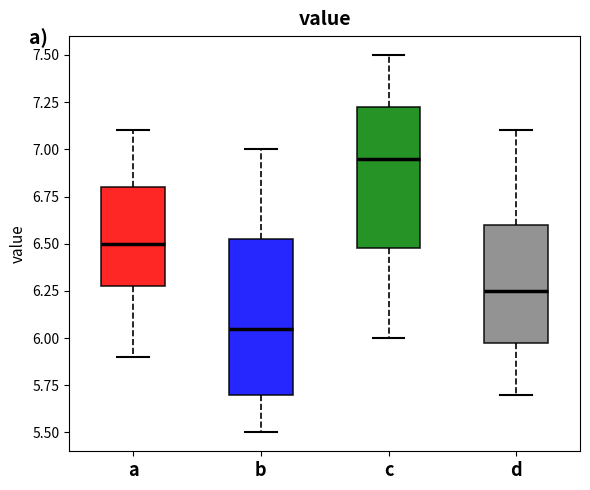

Where does the upper whisker of the box for b end on the y-axis? The values are not printed on the chart, so give them approximately, as read against the axis.

7.00